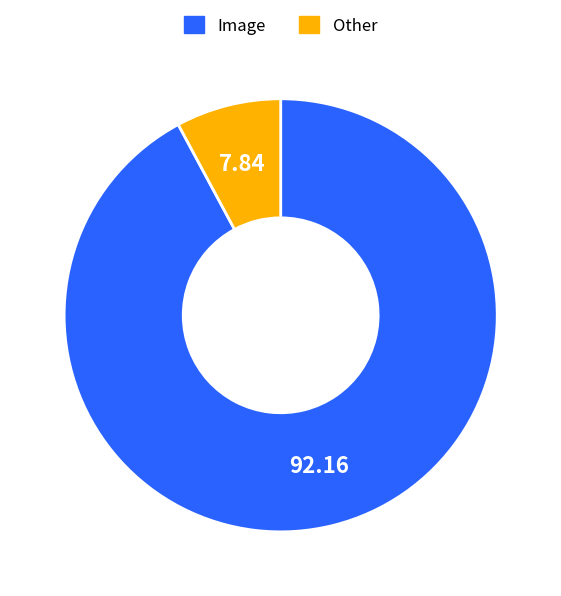

Is it true that Other is 8% of the pie?

True